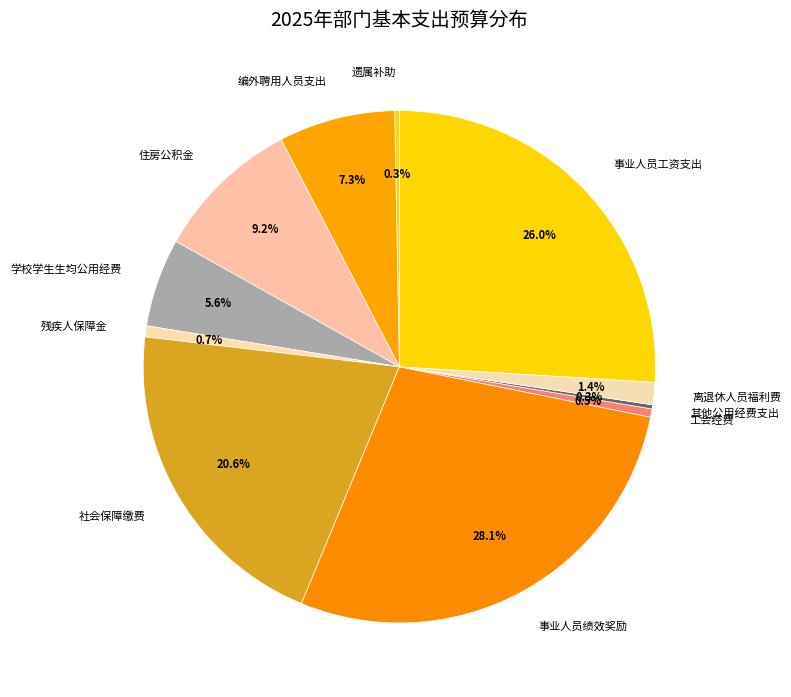

To the nearest percent, what is the difference between the 学校学生生均公用经费 and 工会经费 slice percentages?

5%